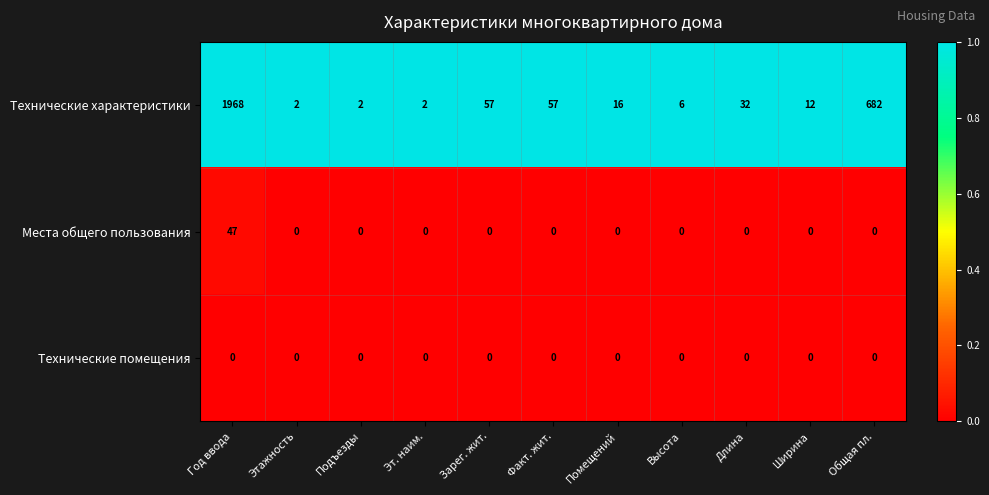

What is the spread (max minus min) of values at Длина?

32